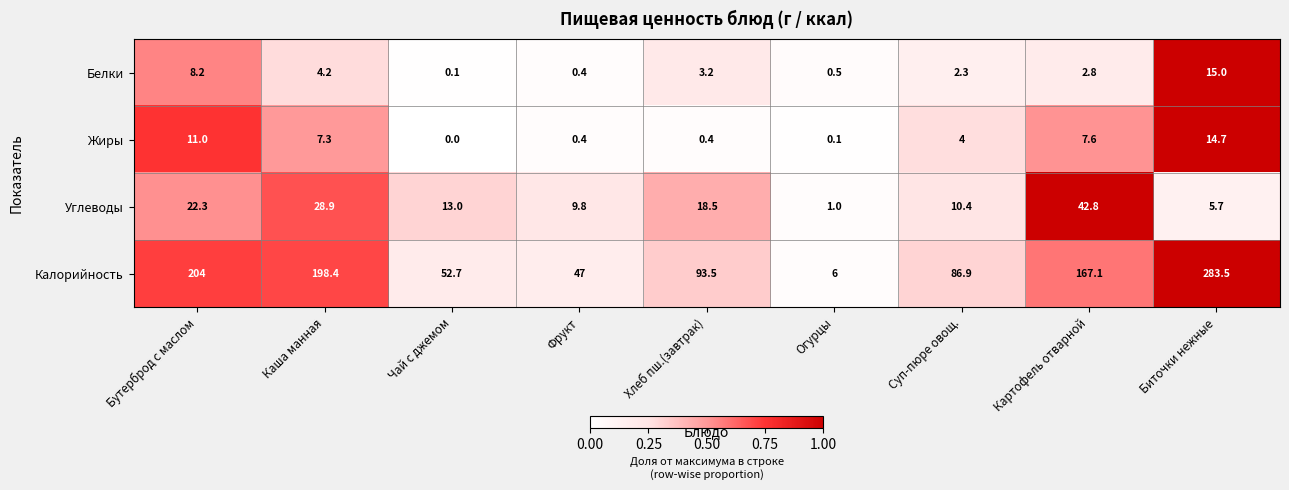

List the series in order of their peak value, highest first.

Калорийность, Углеводы, Белки, Жиры